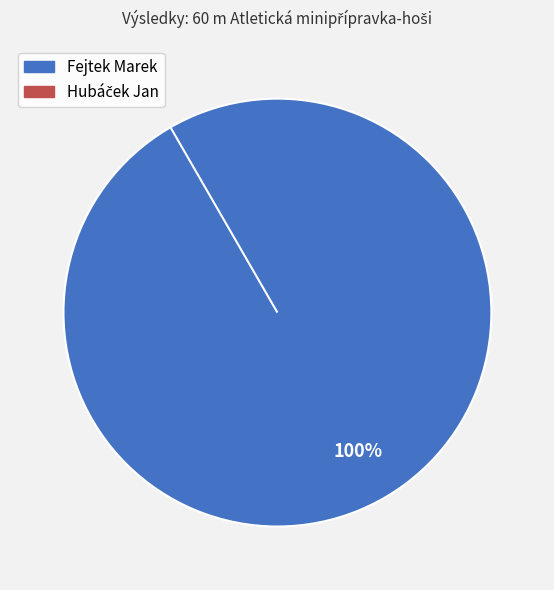

True or false: Fejtek Marek accounts for 100% of the total.

True